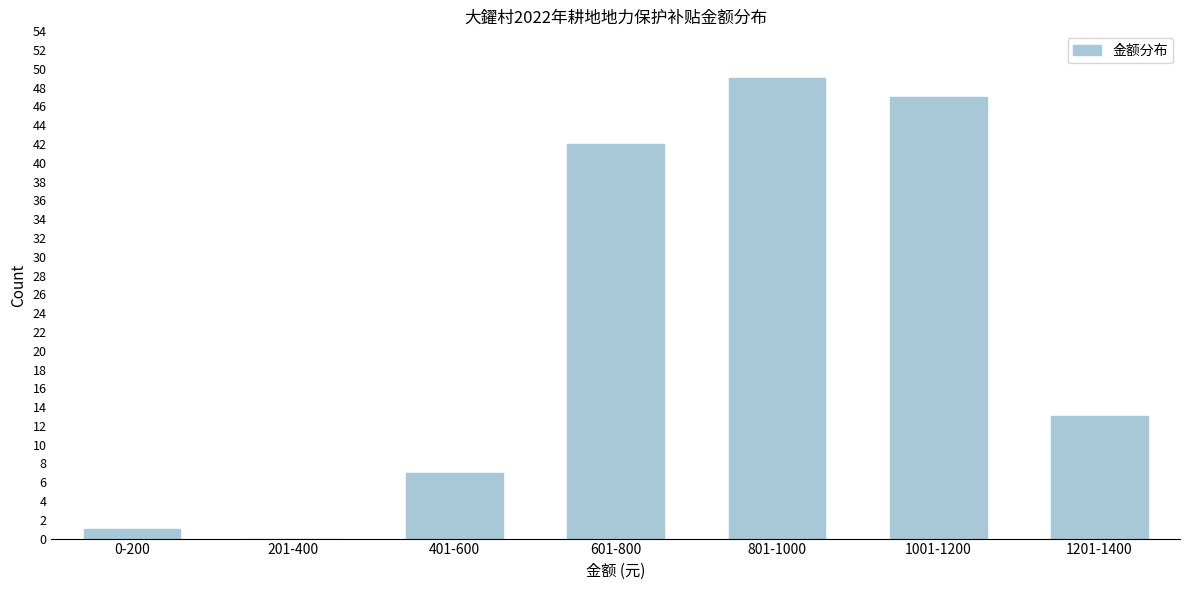

Reading left to right, list all the values displayed in this chart.

0-200=1	201-400=0	401-600=7	601-800=42	801-1000=49	1001-1200=47	1201-1400=13